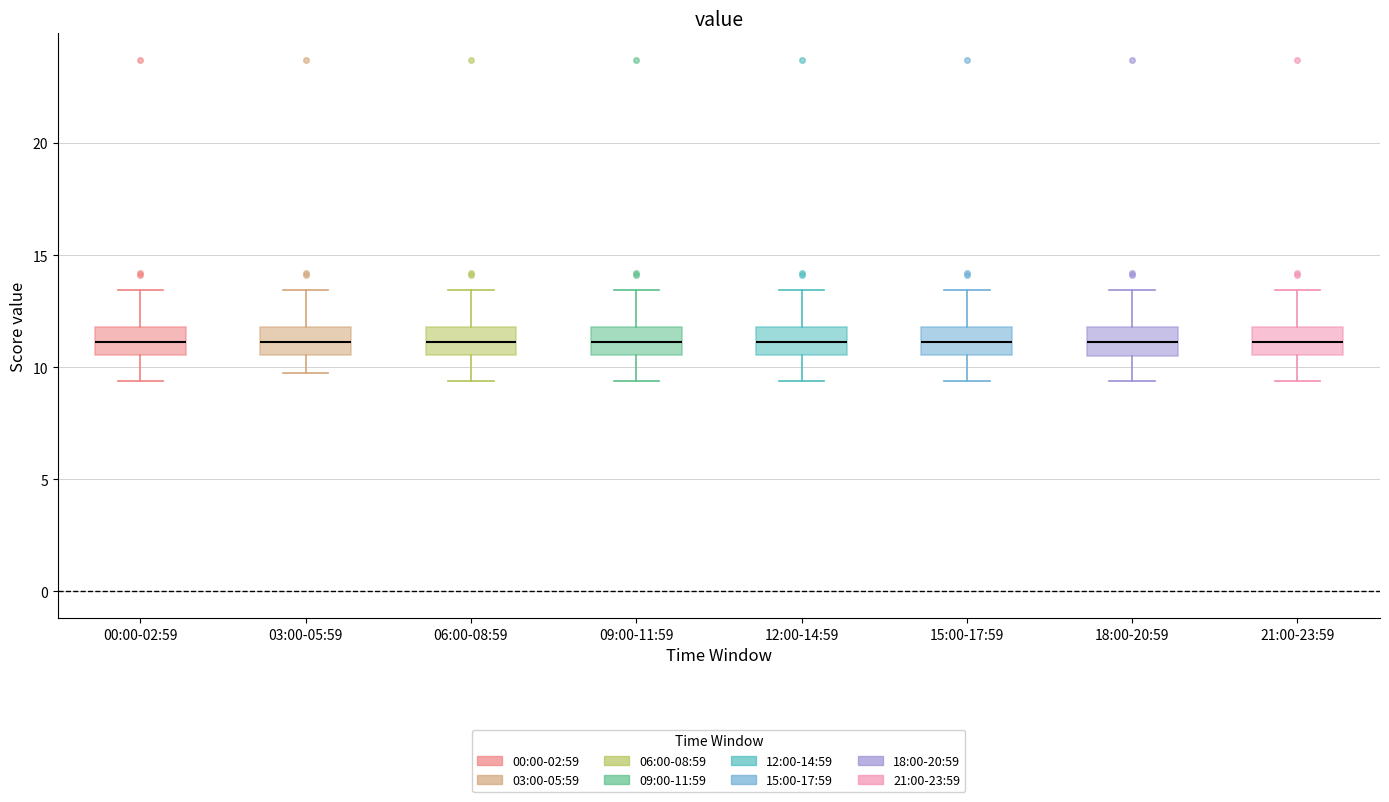

Reading left to right, read every box against the y-axis: the position of its median line, the range the box covers, and the ends of its whiskers. The values are not printed on the chart, so give them approximately, as read against the axis.

00:00-02:59: median 11.0, box 10.5 to 12.0, whiskers 9.5 to 13.5
03:00-05:59: median 11.0, box 10.5 to 12.0, whiskers 9.5 to 13.5
06:00-08:59: median 11.0, box 10.5 to 12.0, whiskers 9.5 to 13.5
09:00-11:59: median 11.0, box 10.5 to 12.0, whiskers 9.5 to 13.5
12:00-14:59: median 11.0, box 10.5 to 12.0, whiskers 9.5 to 13.5
15:00-17:59: median 11.0, box 10.5 to 12.0, whiskers 9.5 to 13.5
18:00-20:59: median 11.0, box 10.5 to 12.0, whiskers 9.5 to 13.5
21:00-23:59: median 11.0, box 10.5 to 12.0, whiskers 9.5 to 13.5